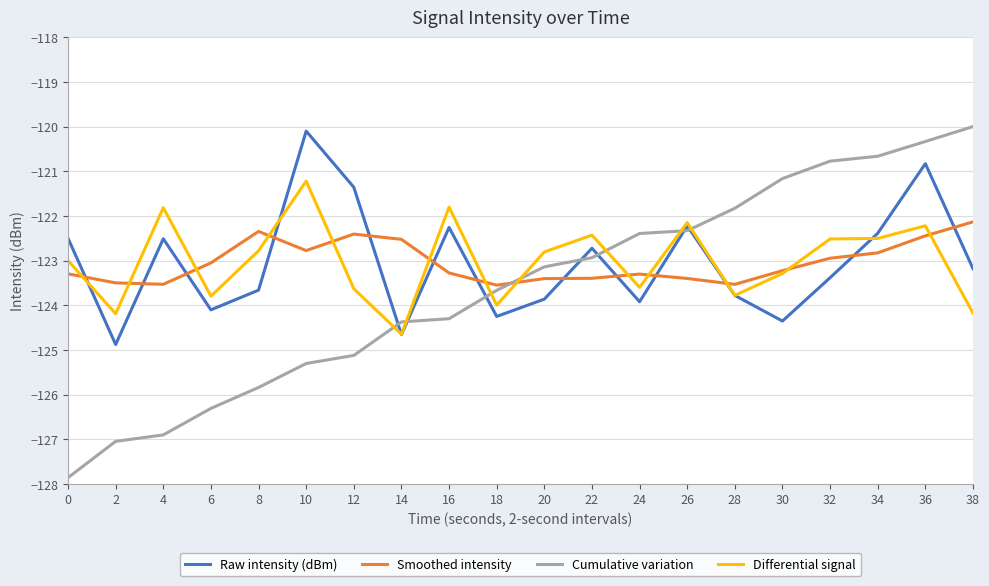

What is the sum of all Differential signal values?

-2460.3